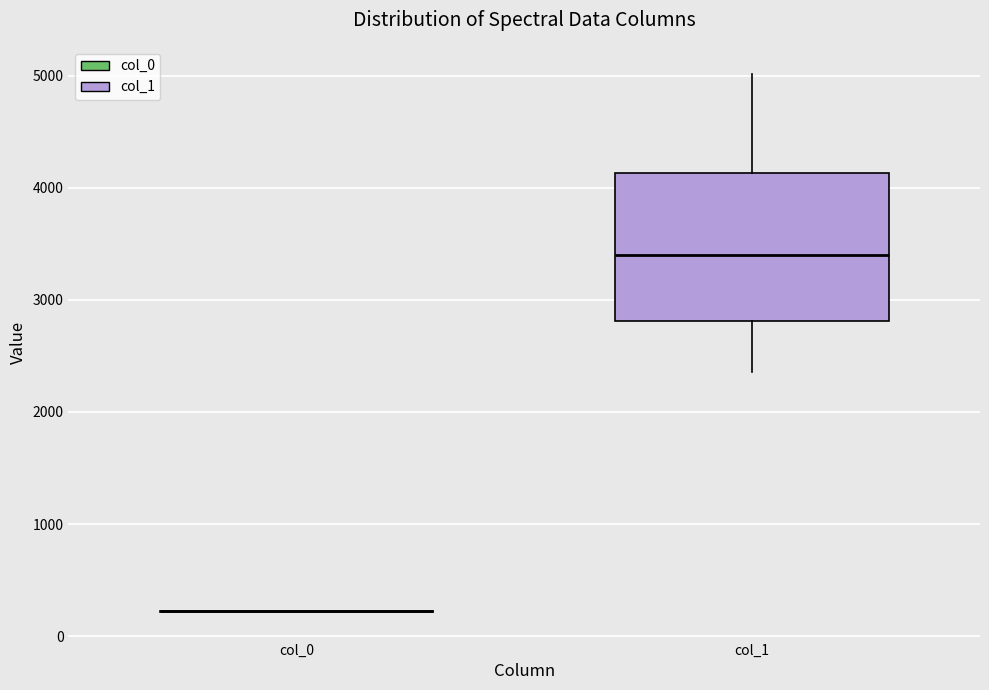

Which box is the tallest, from its lower edge to its upper edge?

col_1